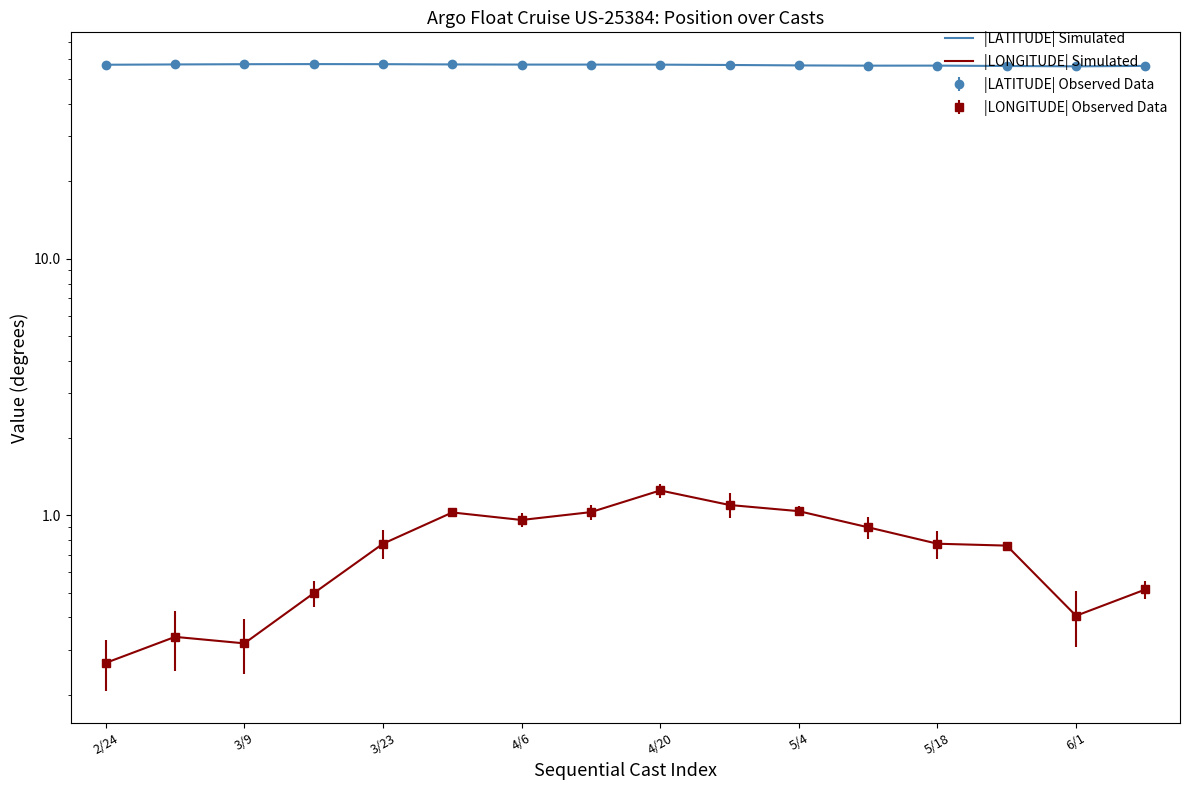

How many distinct data groups are displayed?

2